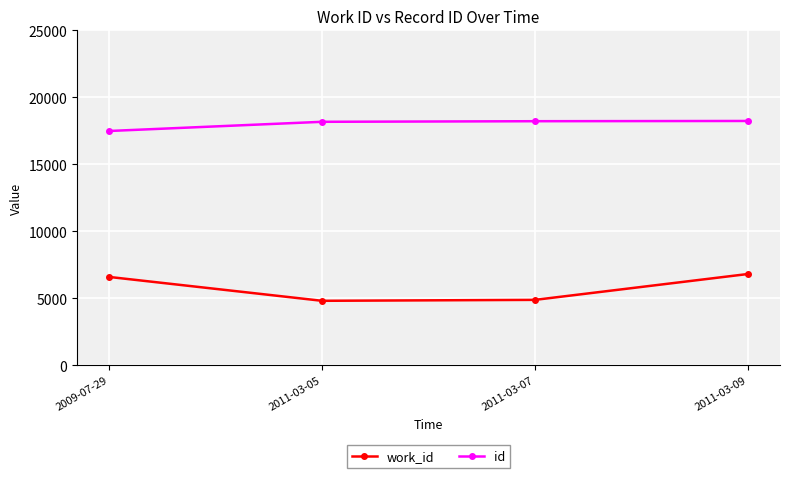

Which series has the largest range (max minus min)?

work_id